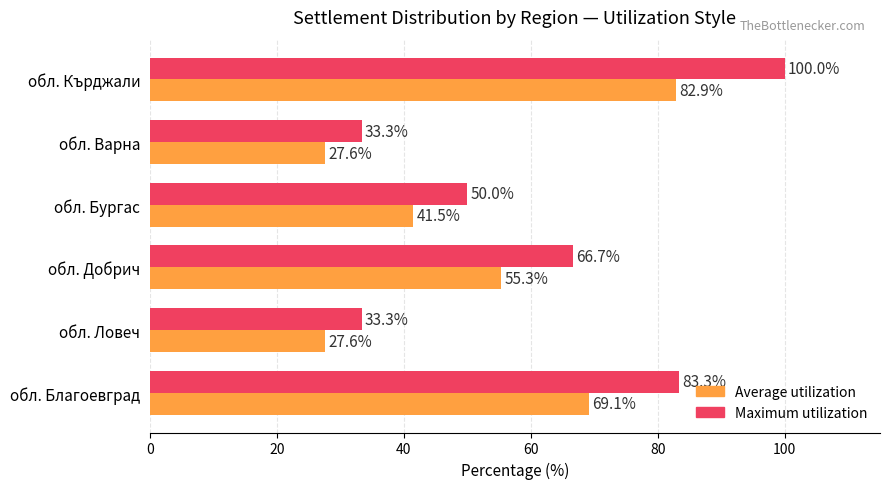

What is the difference between the second highest and minimum values in the Average utilization series?

41.5